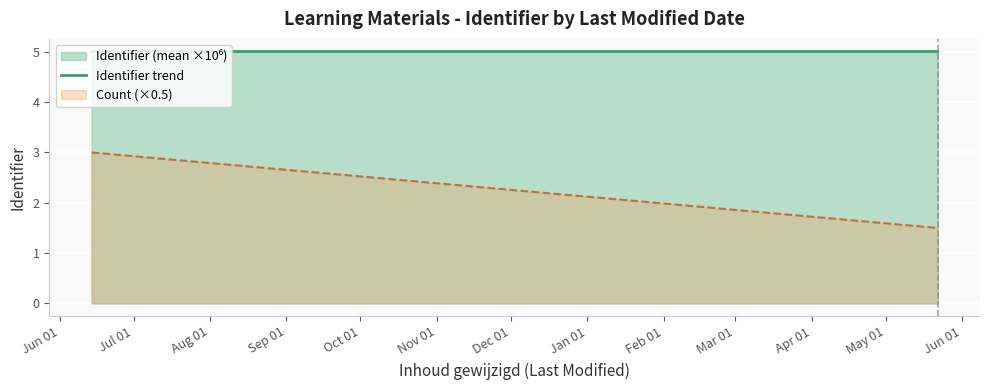

What is the minimum value for Count (×0.5)?

1.5